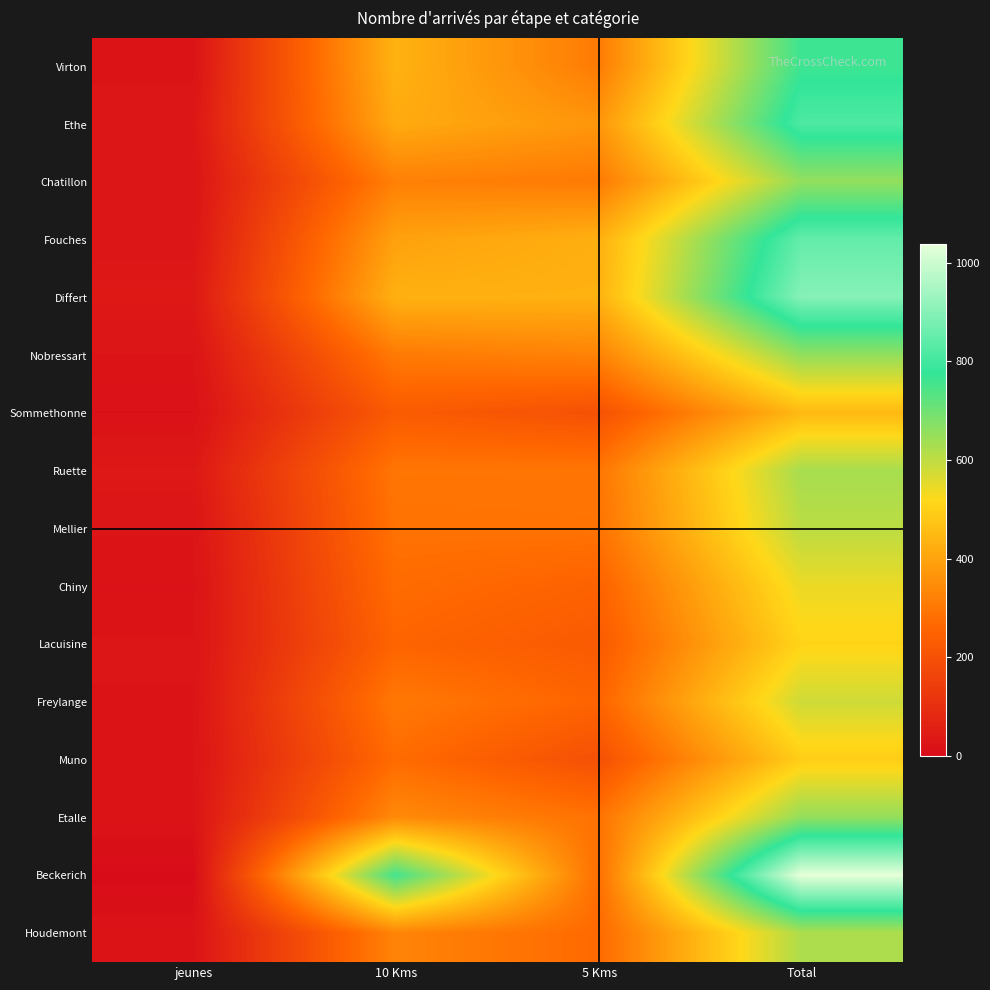

At which category is the sum across all series the highest?

Total